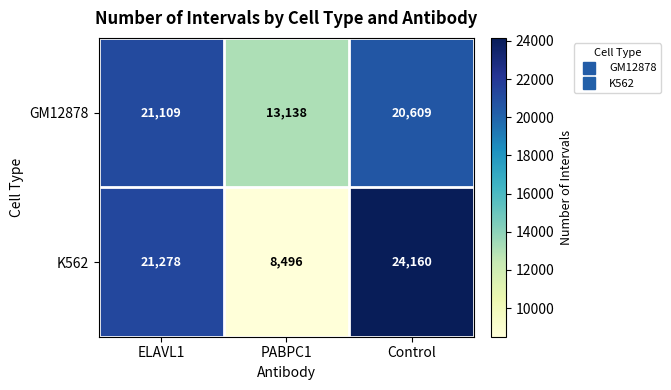

What is the difference between the maximum and minimum values in the GM12878 series?

7971